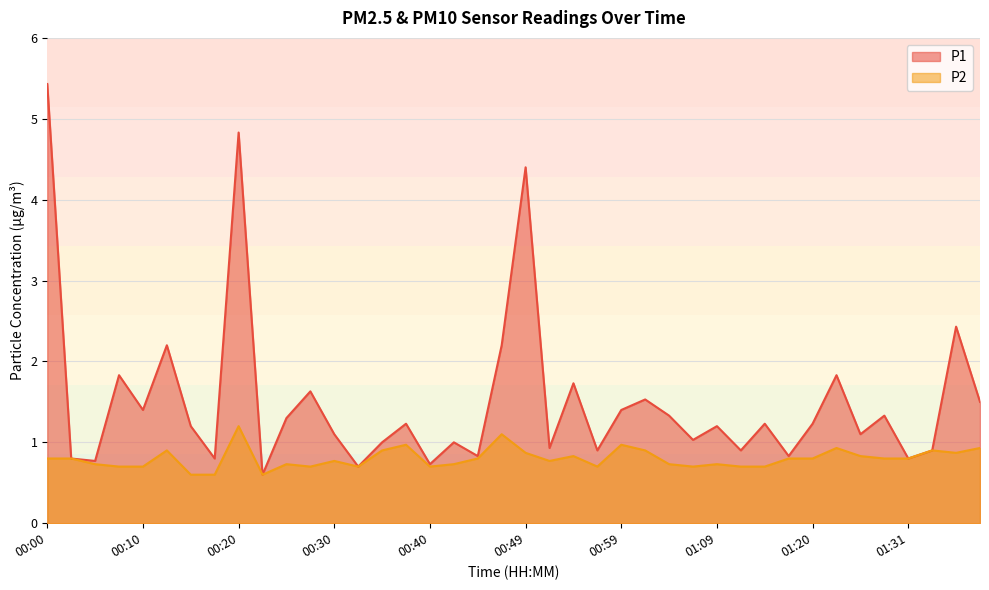

List the series in order of their overall mean, lowest first.

P2, P1